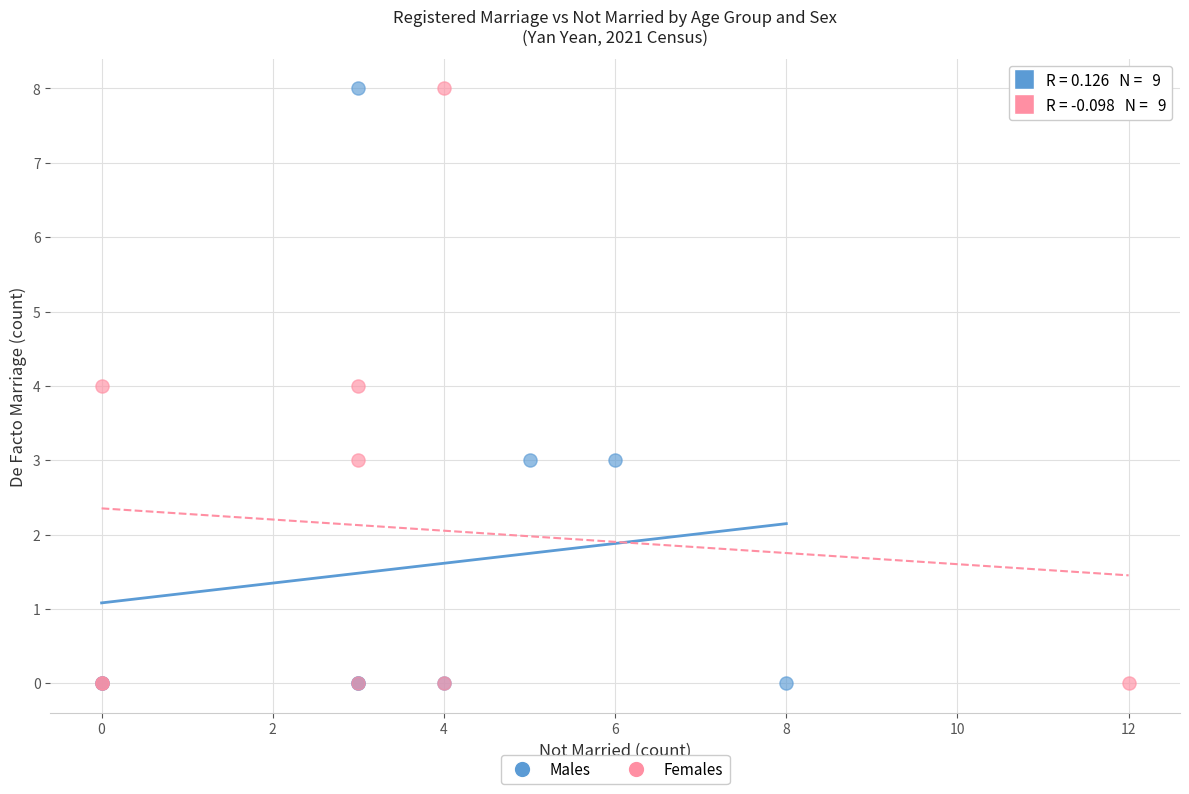

What are all the series names shown in the legend?

Males, Females